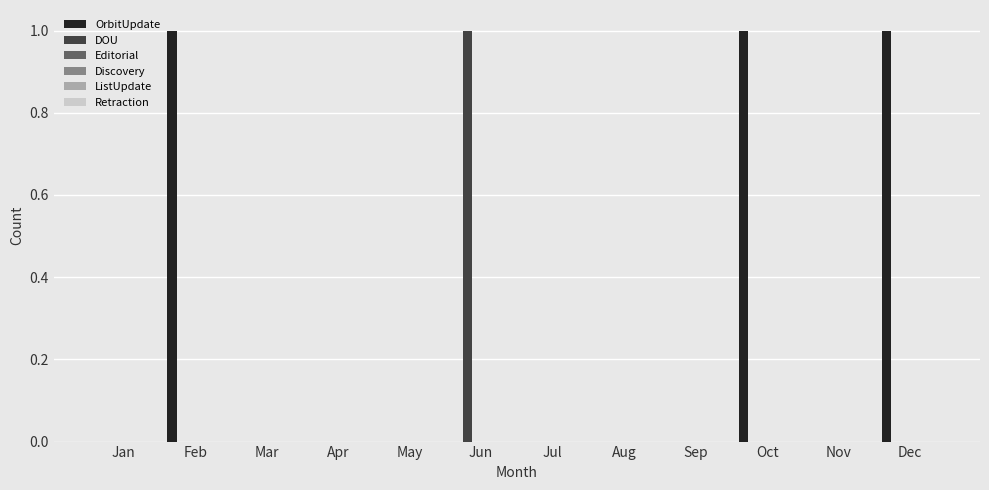

What is the maximum value shown in the chart?

1